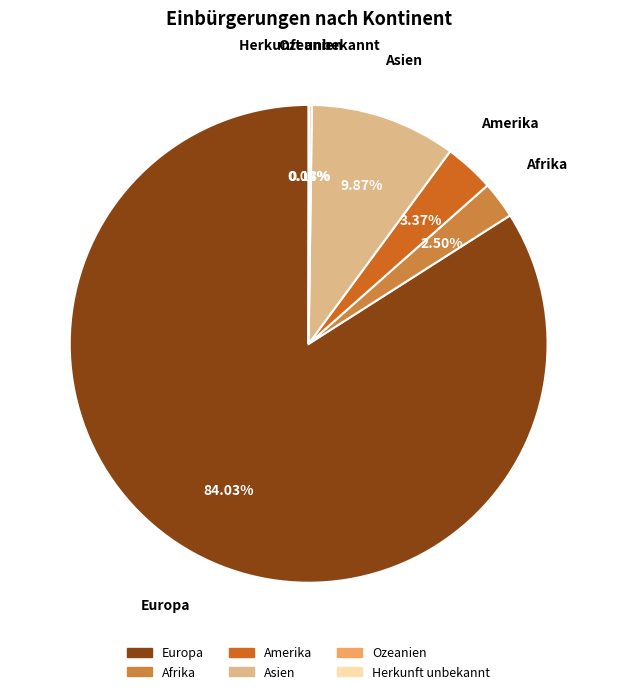

To the nearest percent, what is the difference between the Amerika and Europa slice percentages?

81%